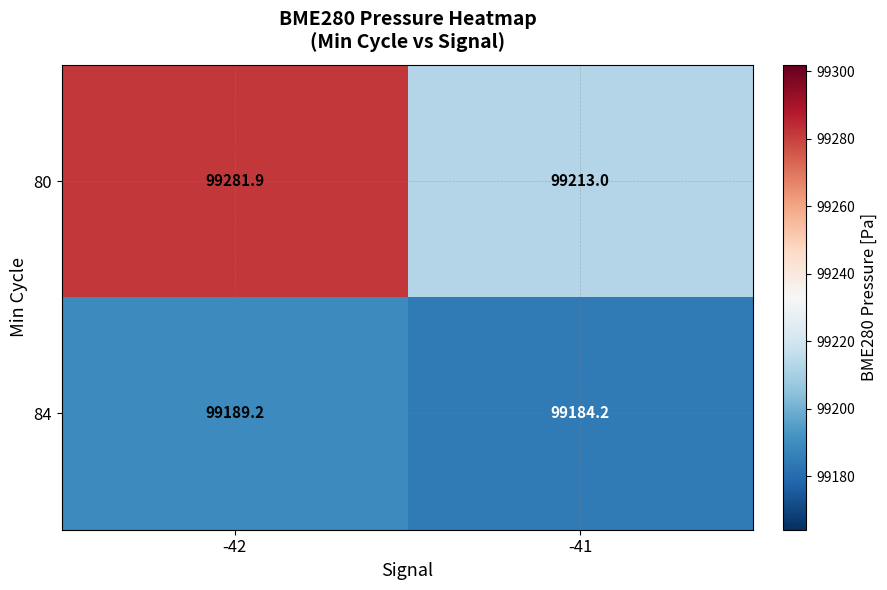

What is the sum of all 80 values?

198494.9